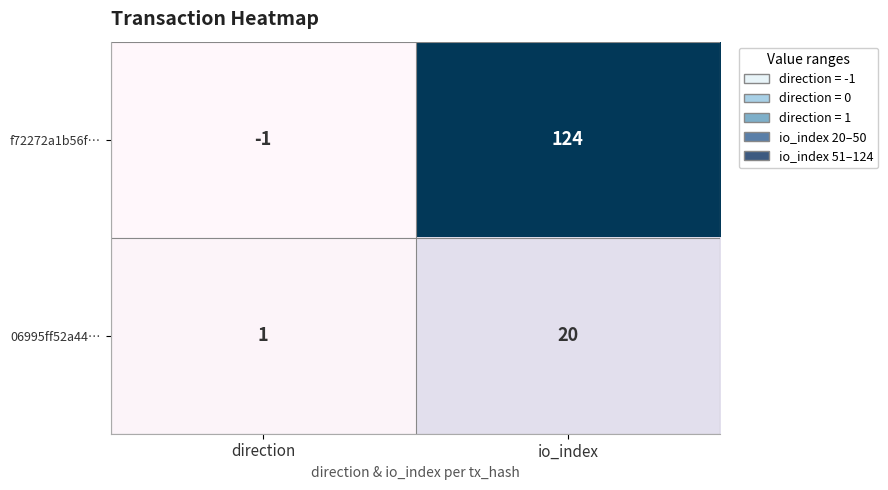

List the series in order of their peak value, highest first.

f72272a1b56f…, 06995ff52a44…